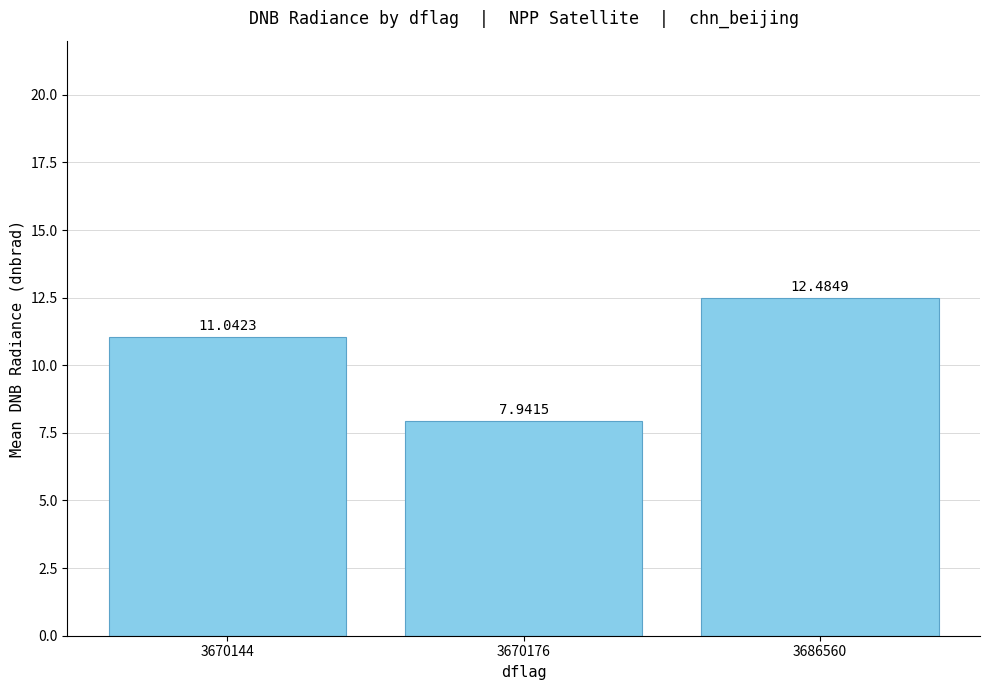

Count the values in the range 7 to 12.

2